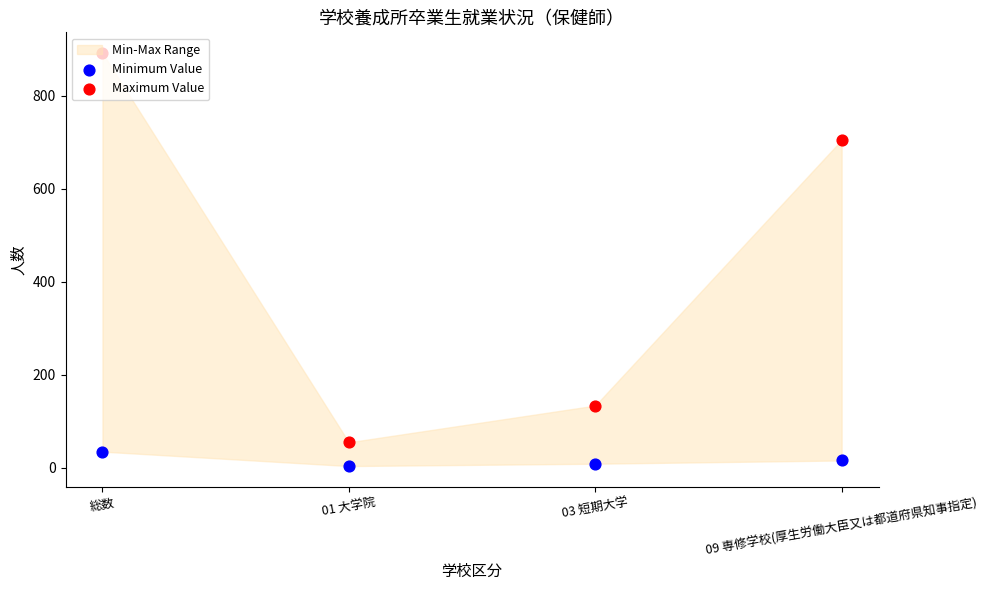

Which series has the largest Y range (max minus min)?

Maximum Value